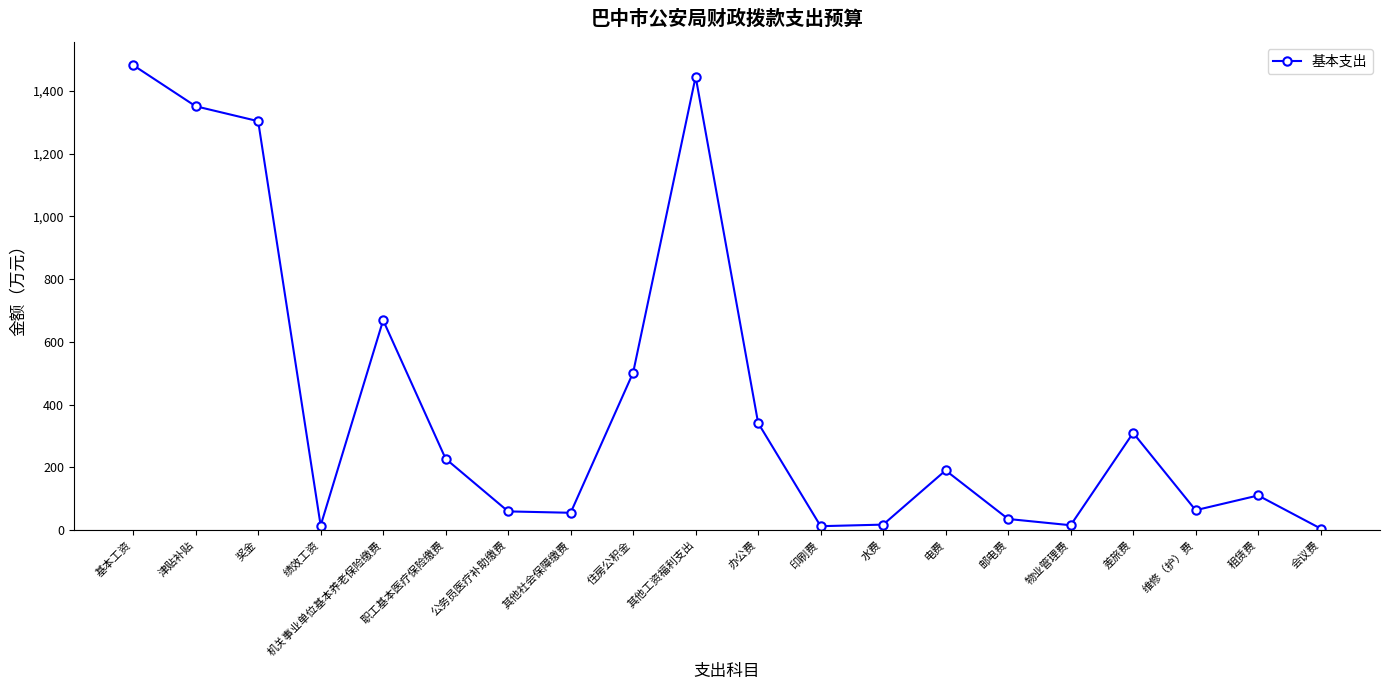

Does the chart display data point markers on the line(s)?

Yes